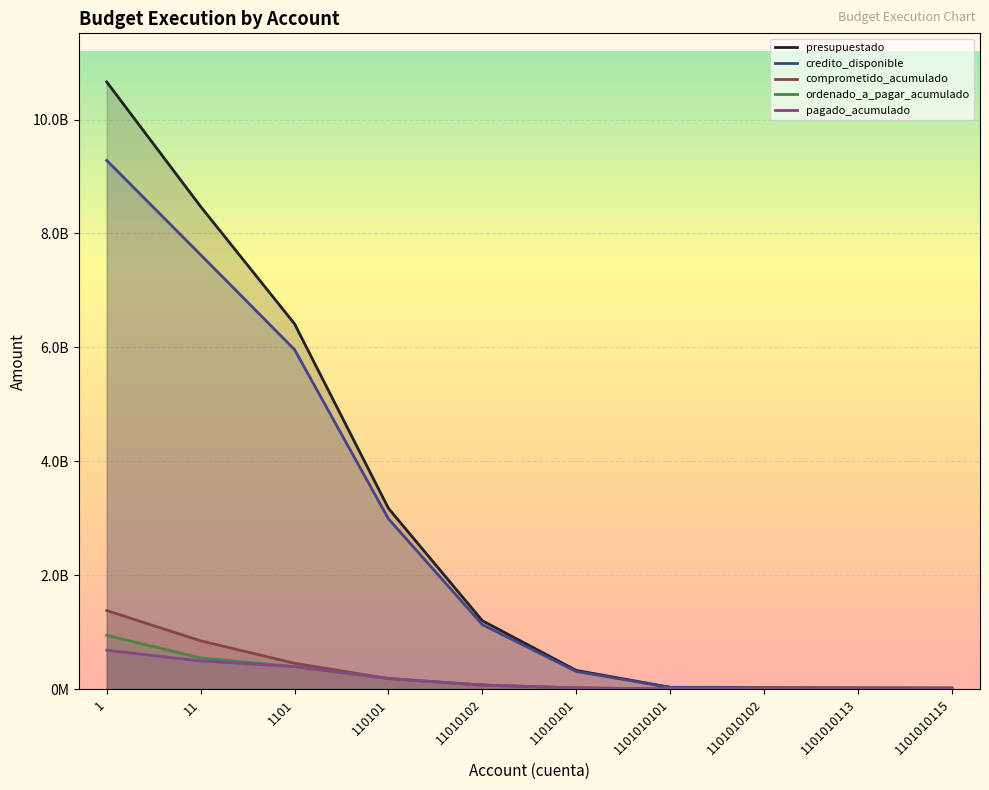

What is the maximum value shown in the chart?

10660816000.0